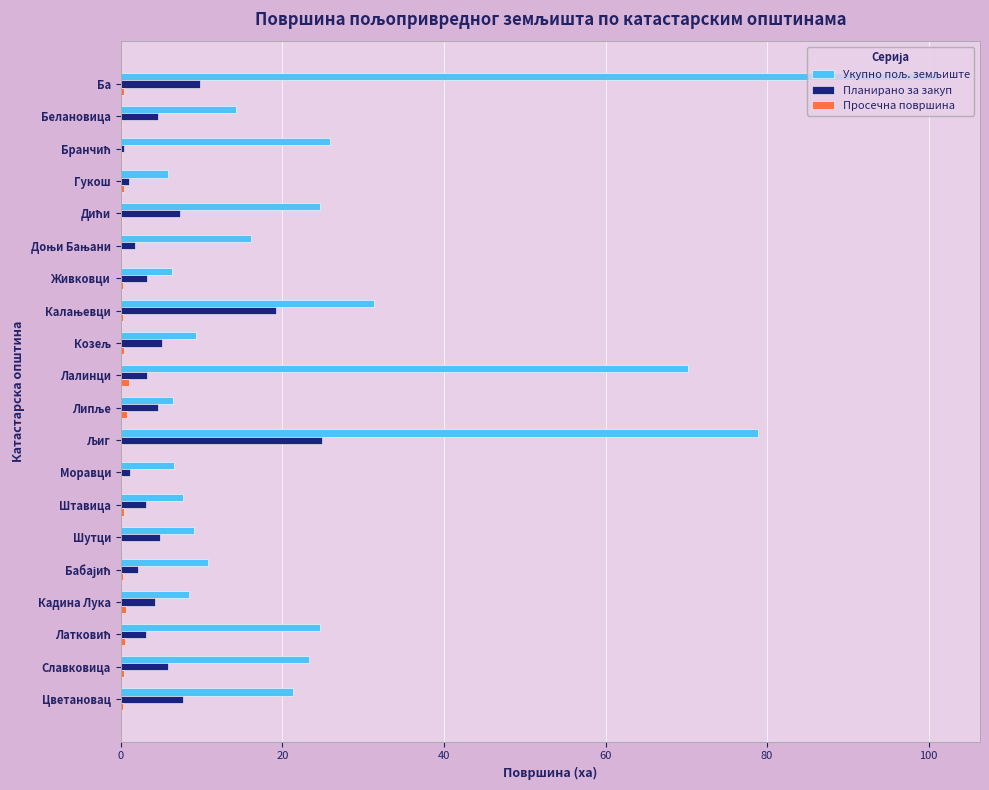

At which category is the sum across all series the highest?

Ба